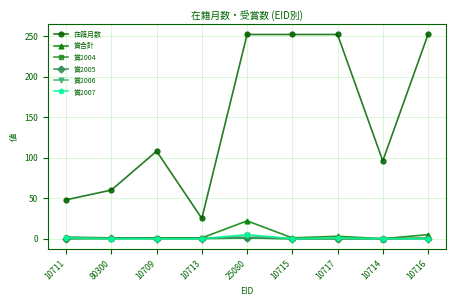

The value of 賞2004 at 10717 is 0. True or false?

True